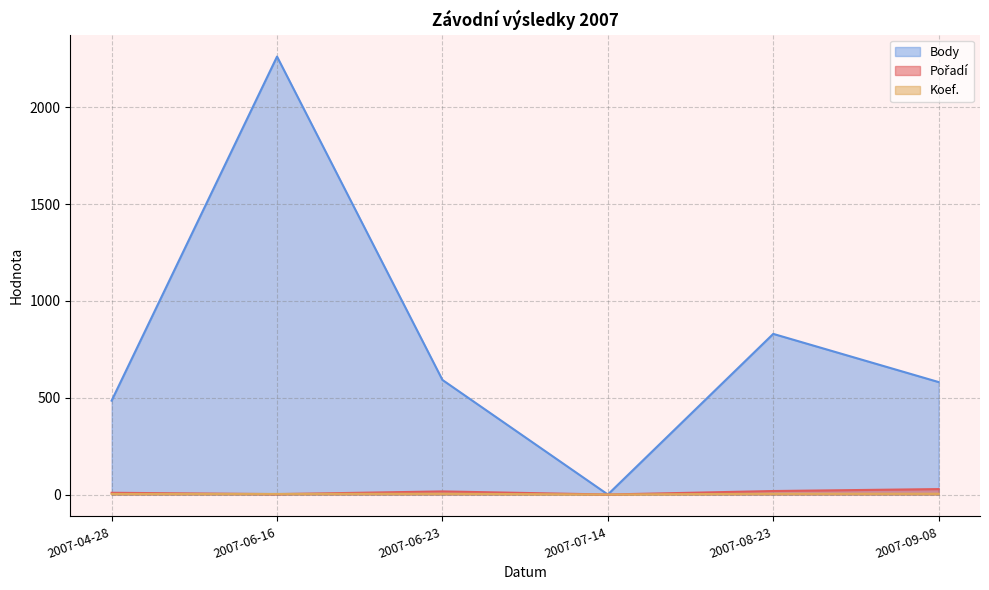

Is the value of Koef. at 2007-07-14 greater than the value of Pořadí at 2007-09-08?

No